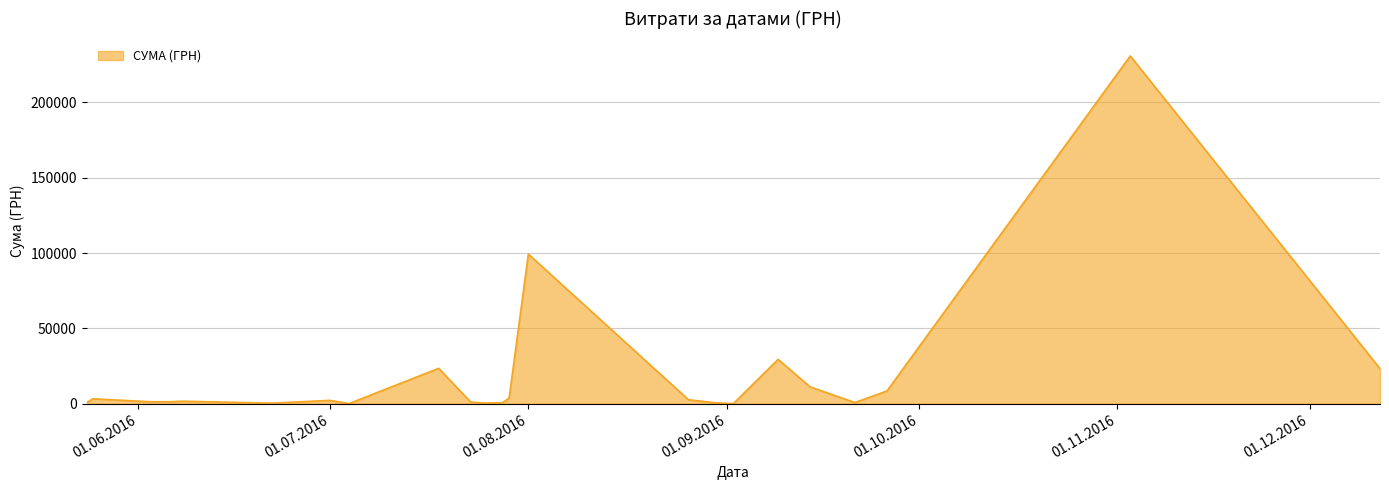

What is the difference between the maximum and minimum values?

230824.8